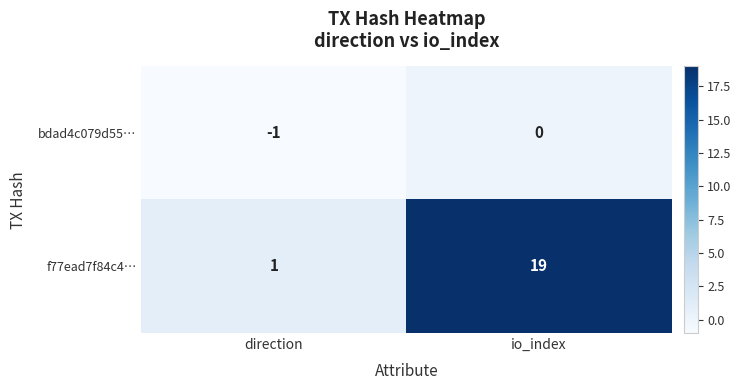

What is the total value across all series at io_index?

19